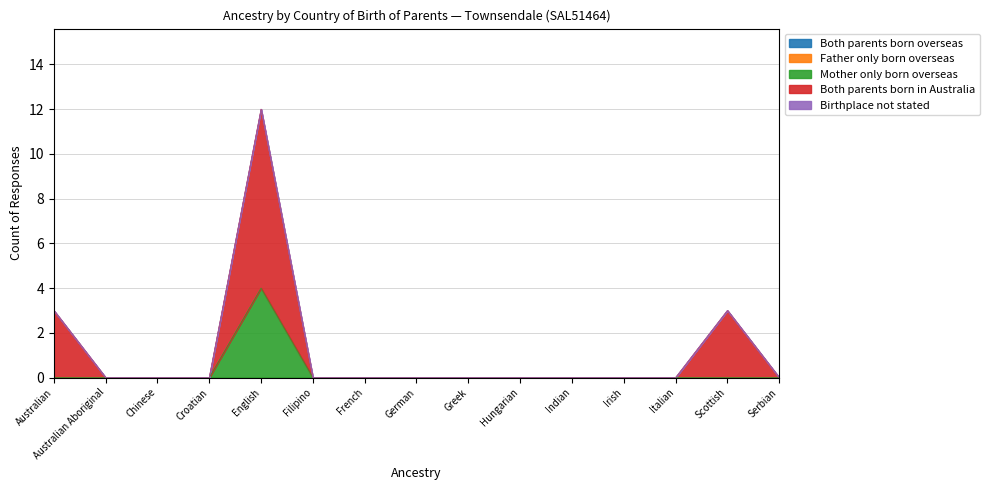

The value of Both parents born in Australia at Greek is -4. True or false?

False